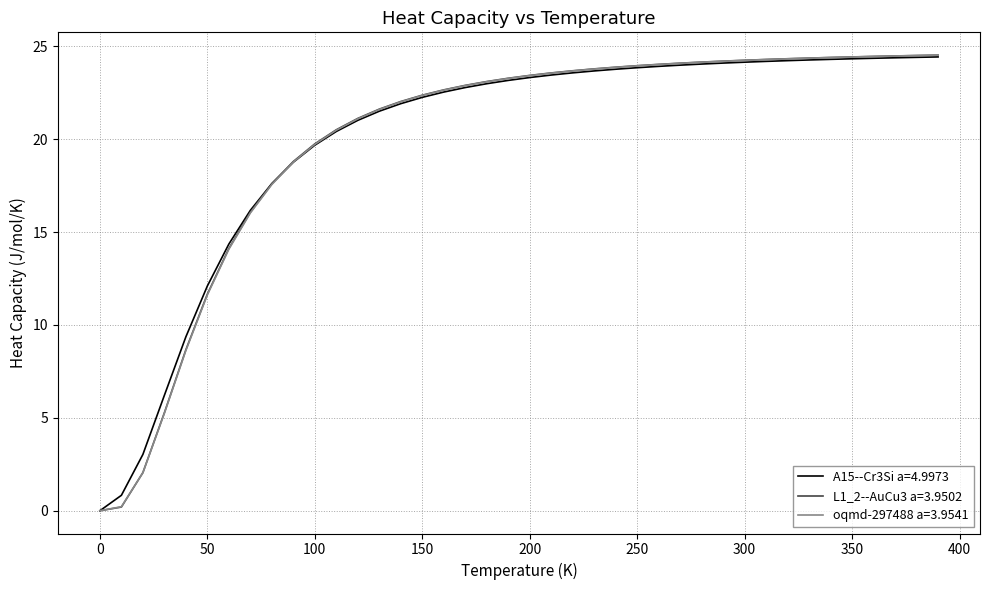

Which series has the widest spread of values?

L1_2--AuCu3 a=3.9502